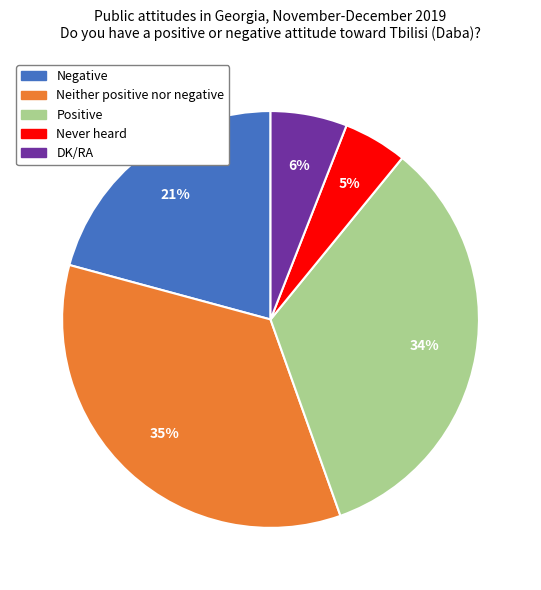

How many segments does this pie chart have?

5